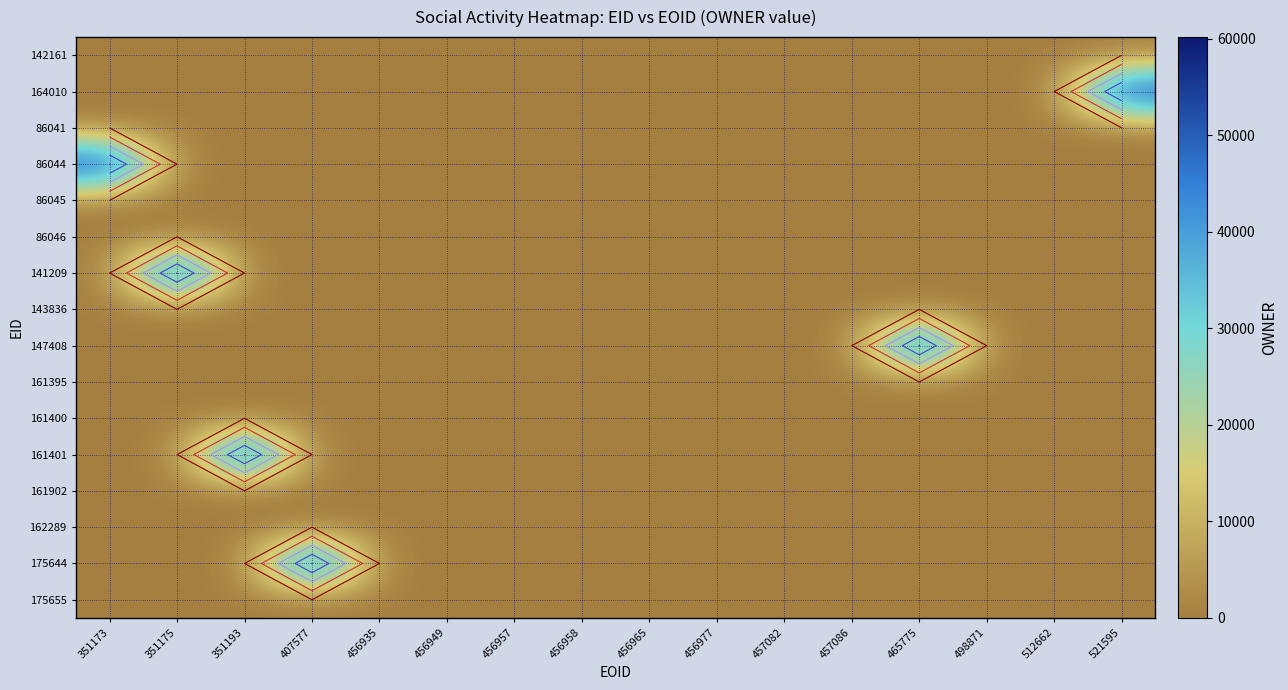

Which has a higher value, 456935 or 456949?

456935